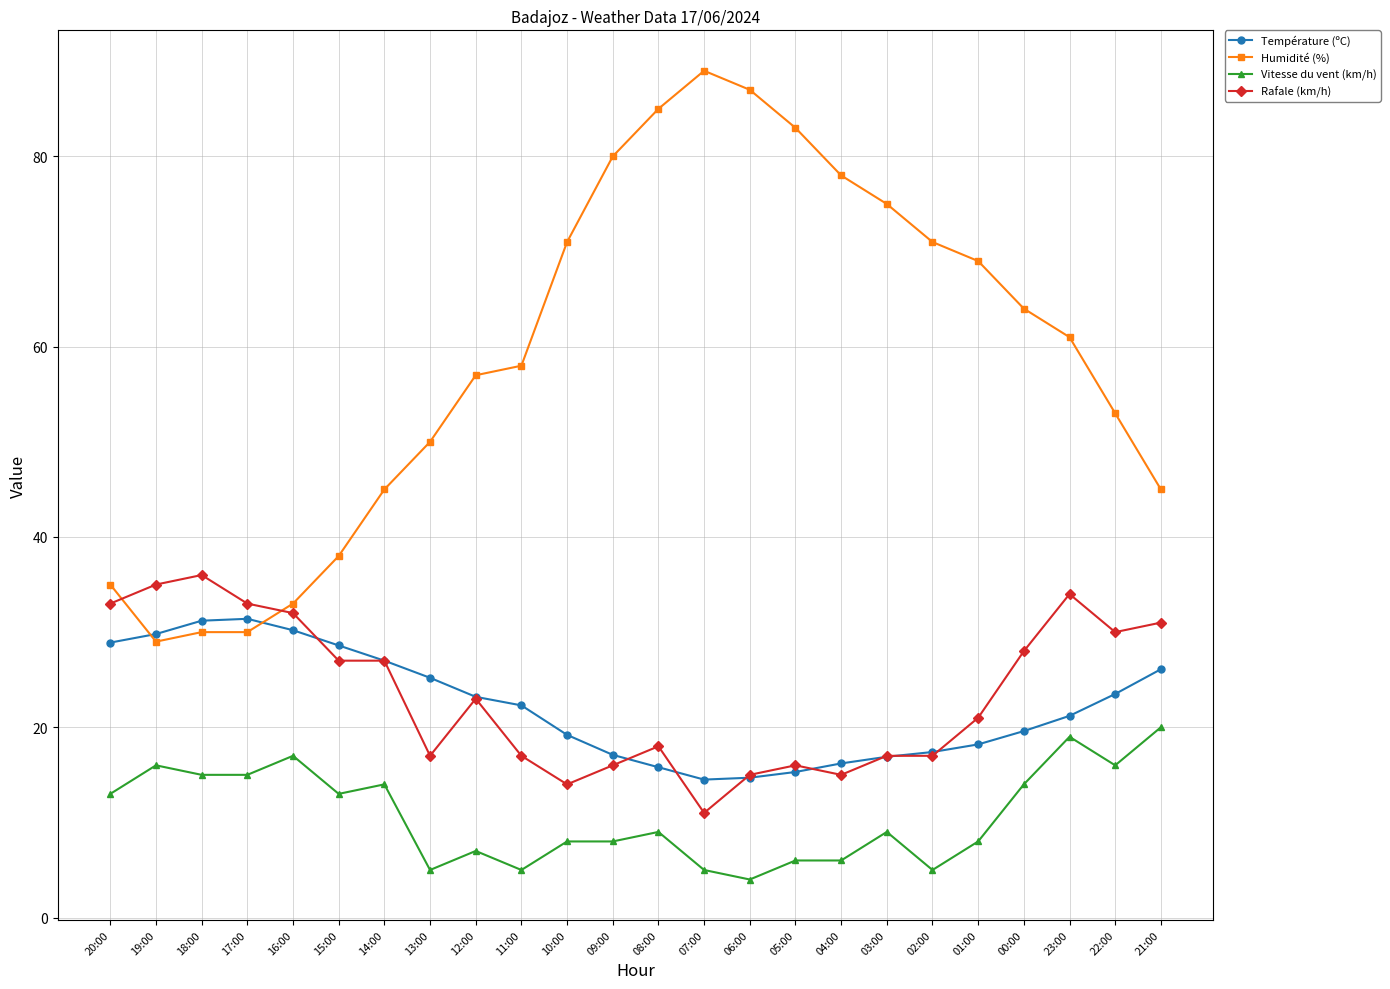

Which series has the largest total across all categories?

Humidité (%)